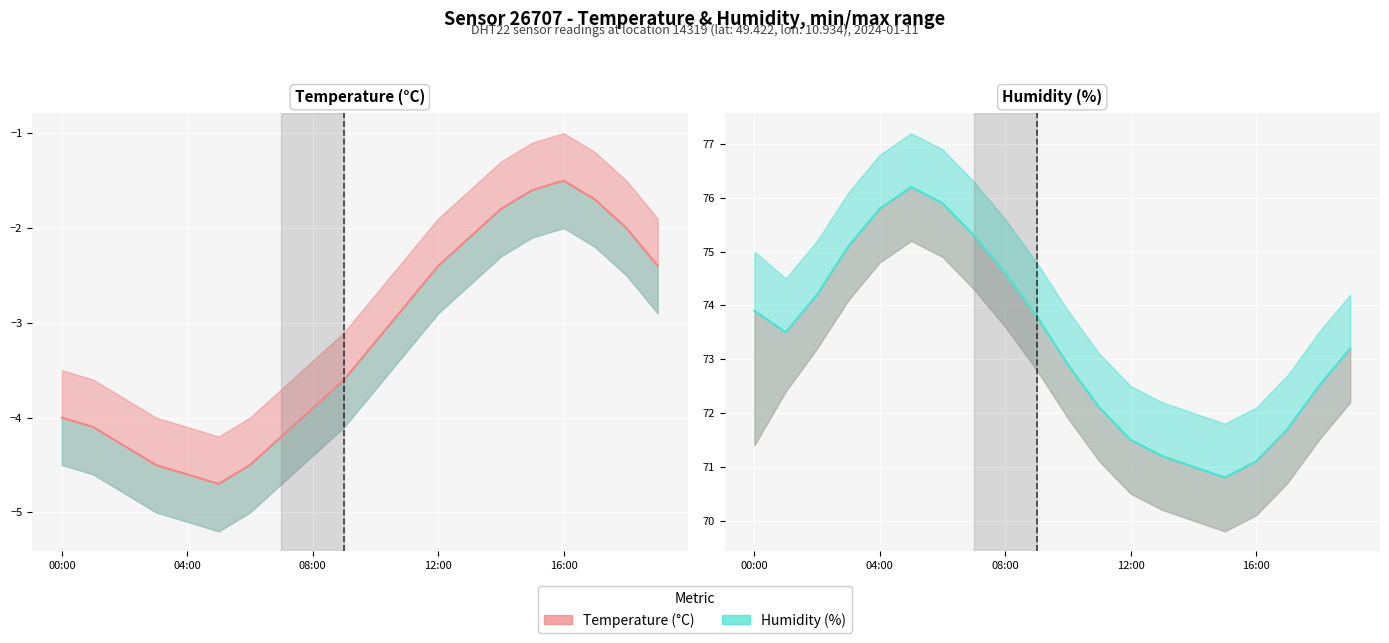

Where is the data nearest to the value 73?

10